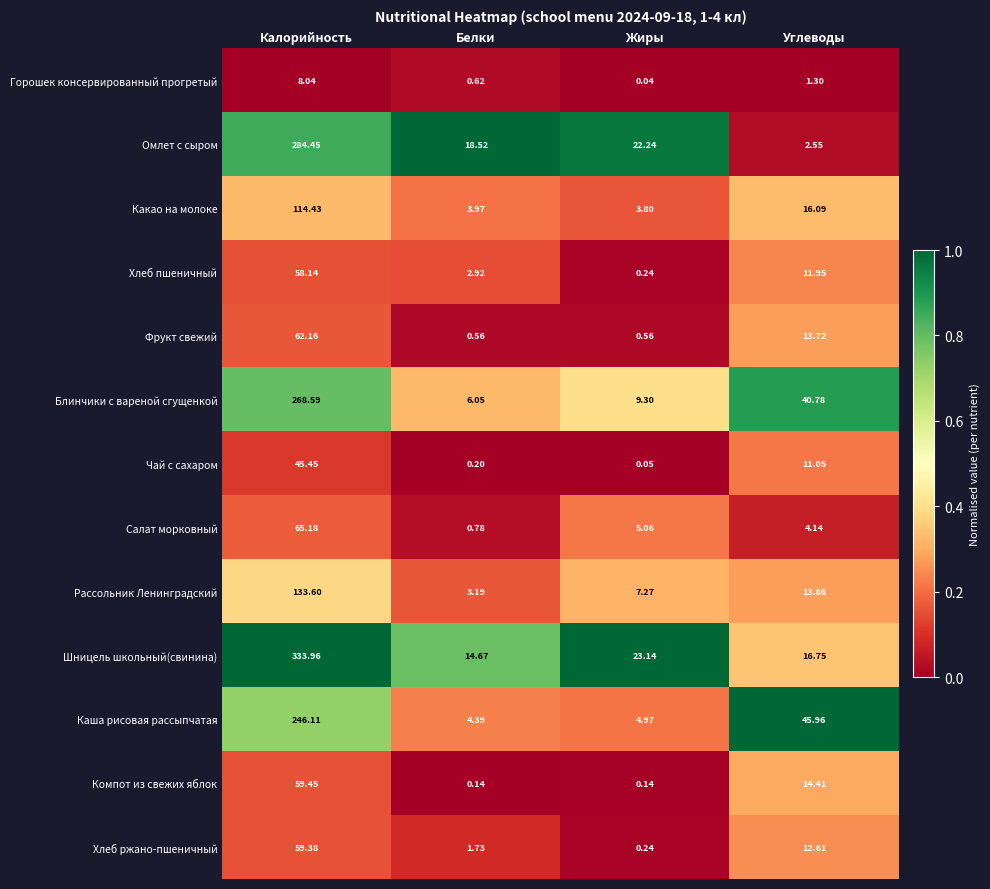

Where does the Какао на молоке series first go above 16?

Калорийность